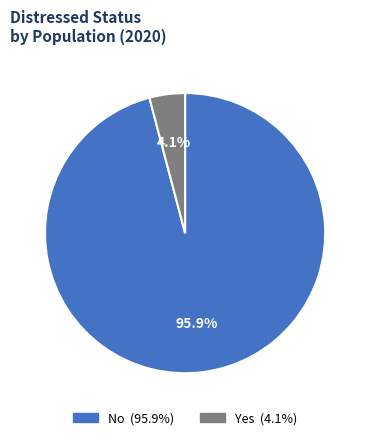

Which category accounts for the majority?

No